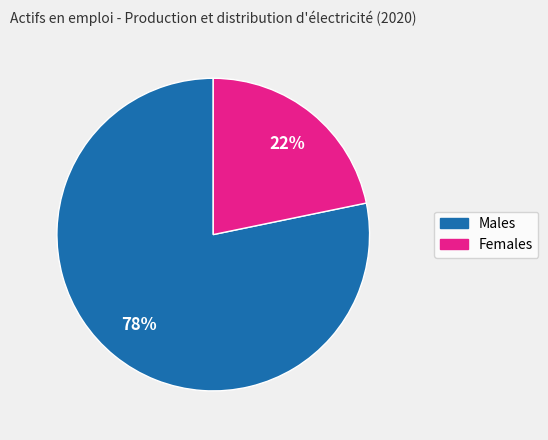

To the nearest percent, what is the average slice percentage?

50%